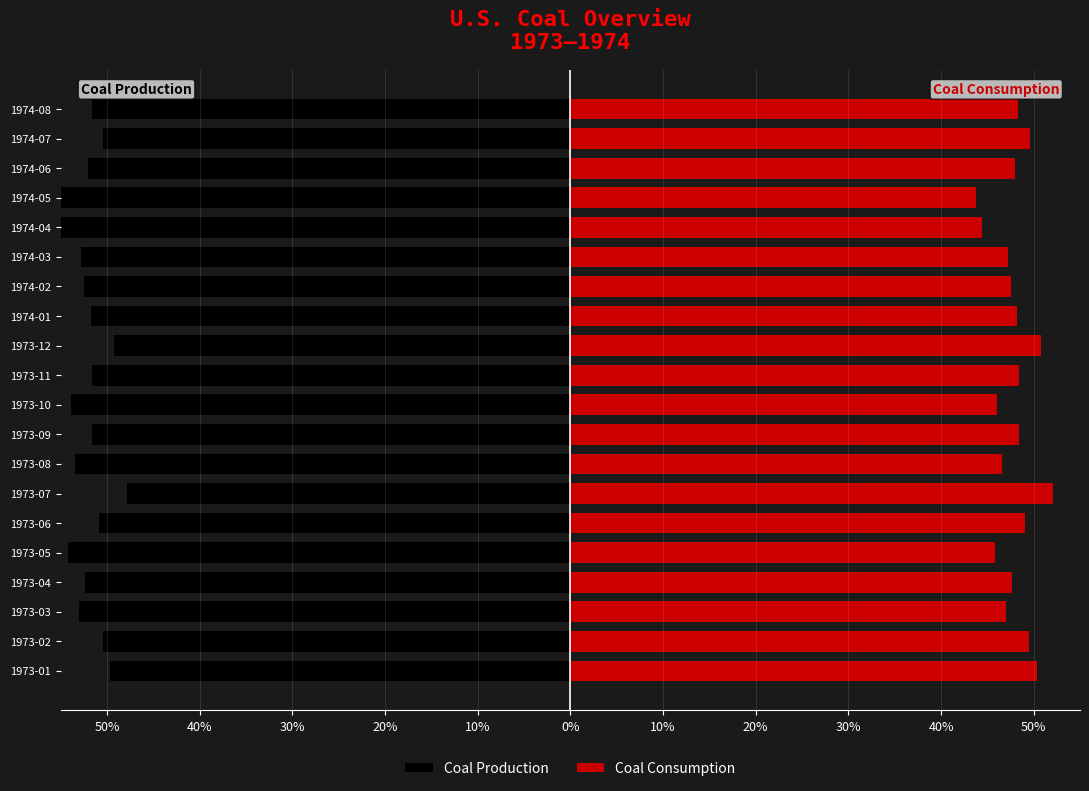

The value of Coal Consumption at 1973-10 is 15.5. True or false?

False